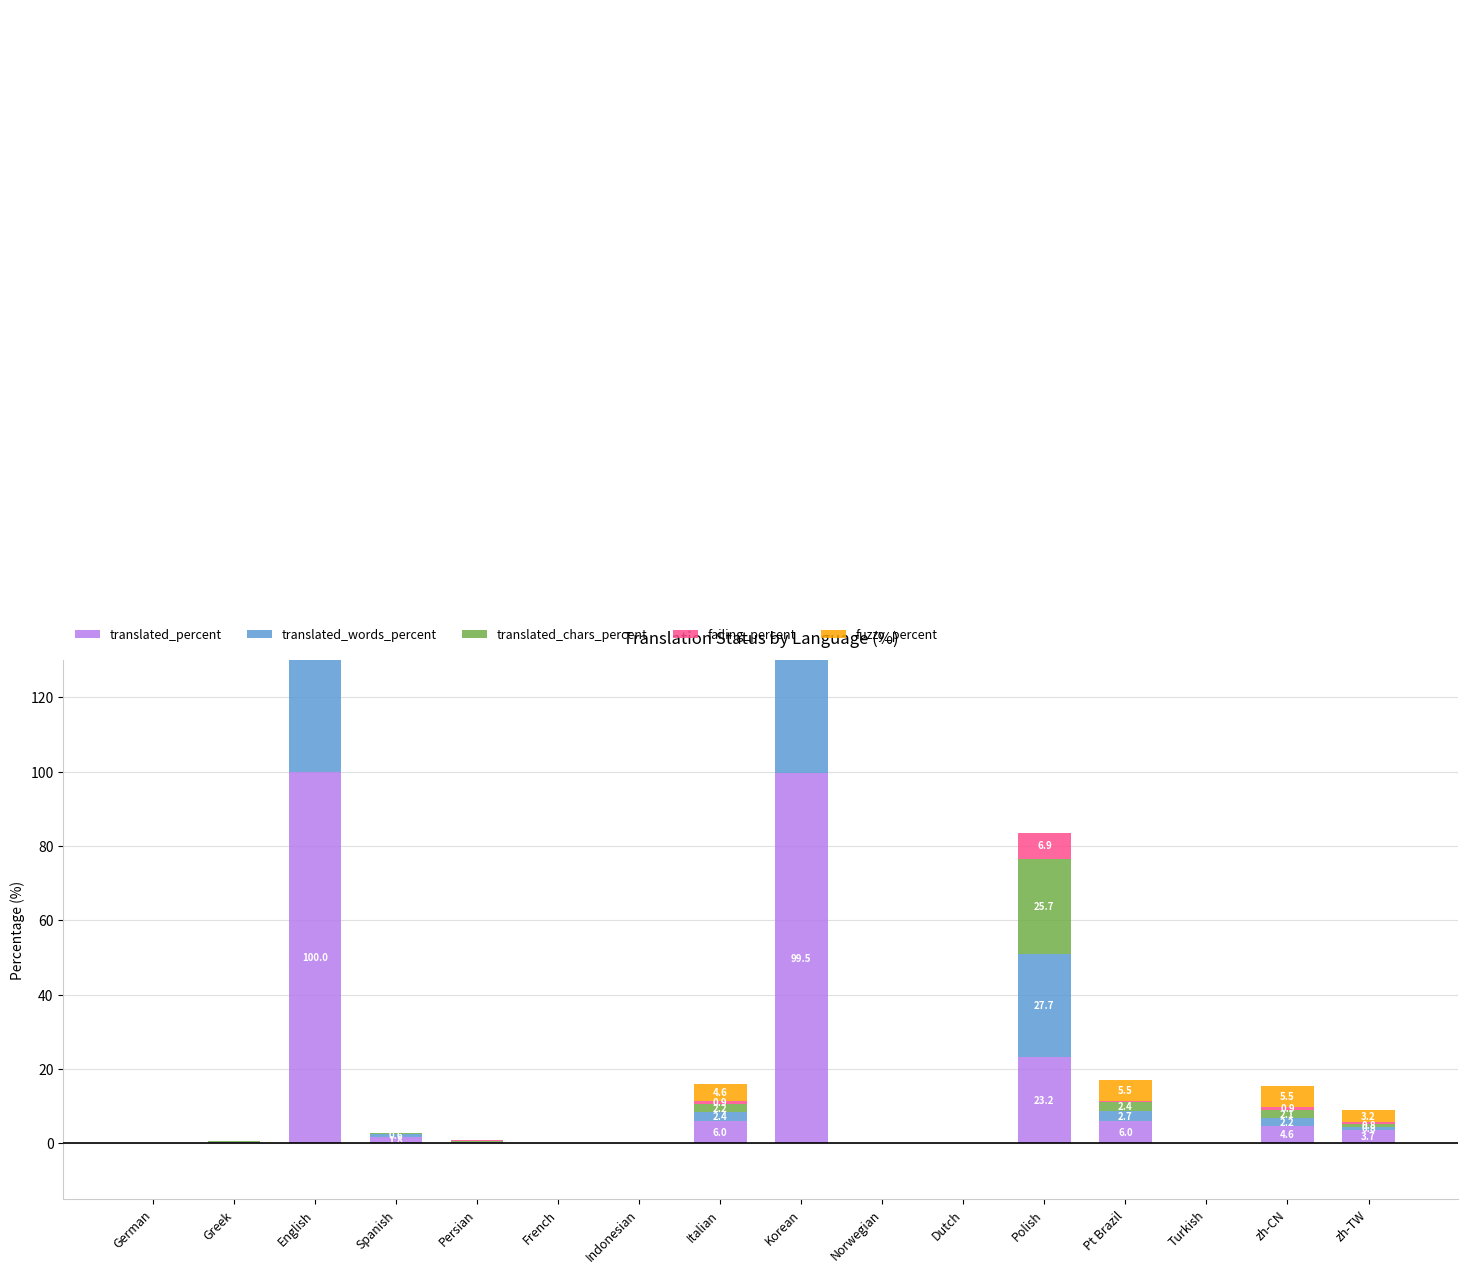

Count the number of data series in this chart.

5